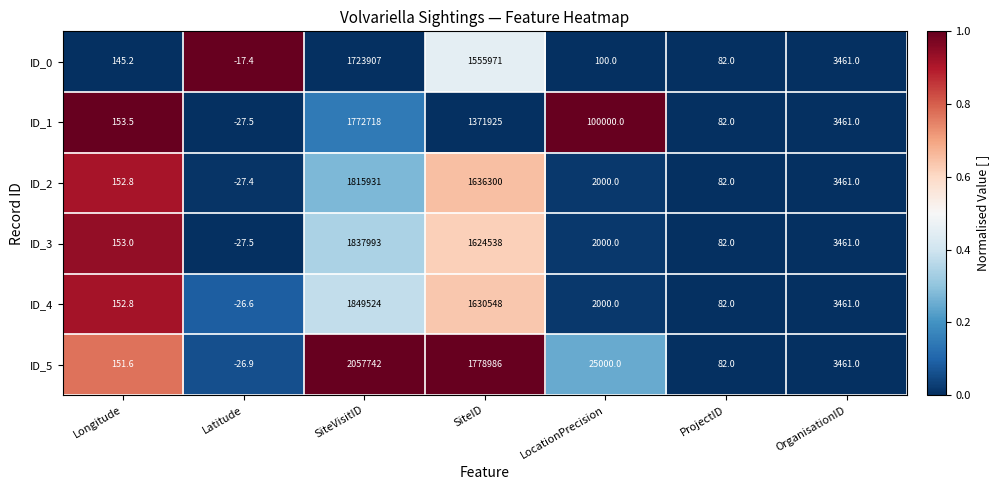

Which series has the largest range (max minus min)?

ID_5